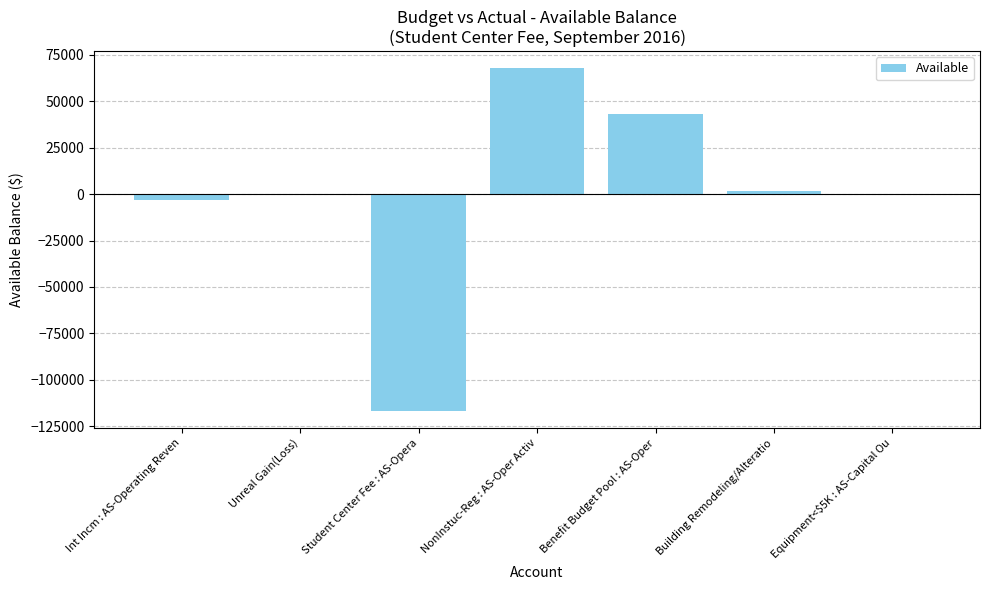

True or false: the data shows -116646.7 at Student Center Fee : AS-Opera.

True